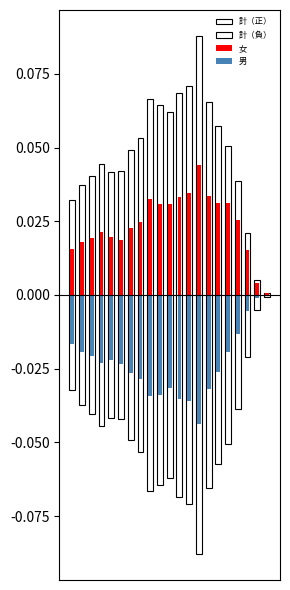

The 計（負） series shows -0.0 at 3. True or false?

False